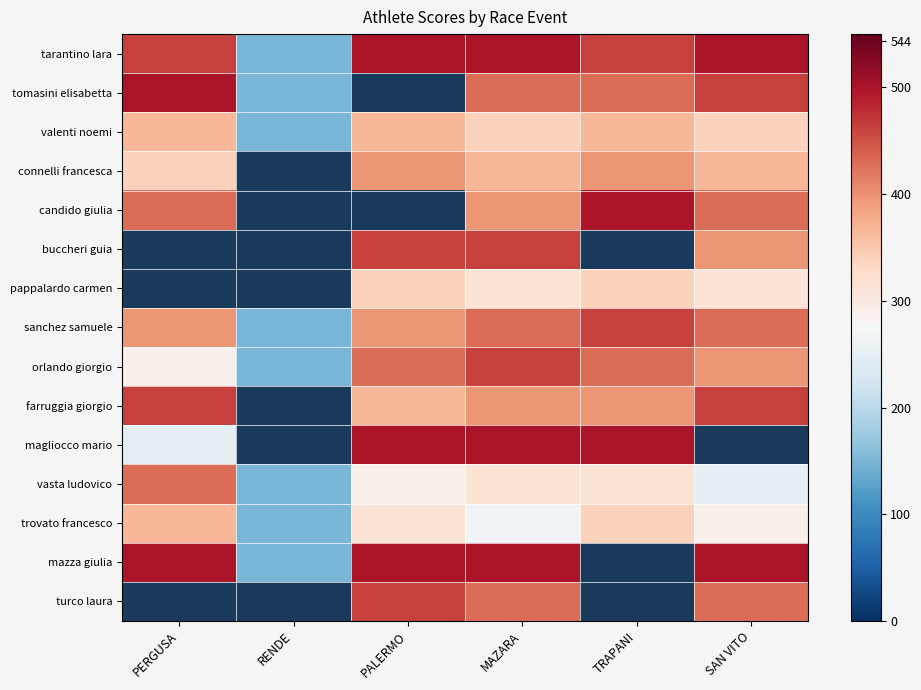

What is the spread (max minus min) of values at SAN VITO?

252.0